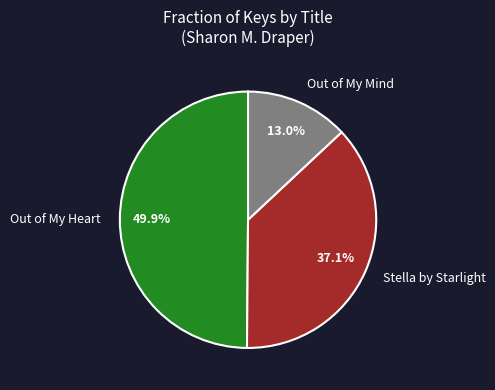

To the nearest percent, what portion does Stella by Starlight represent?

37%